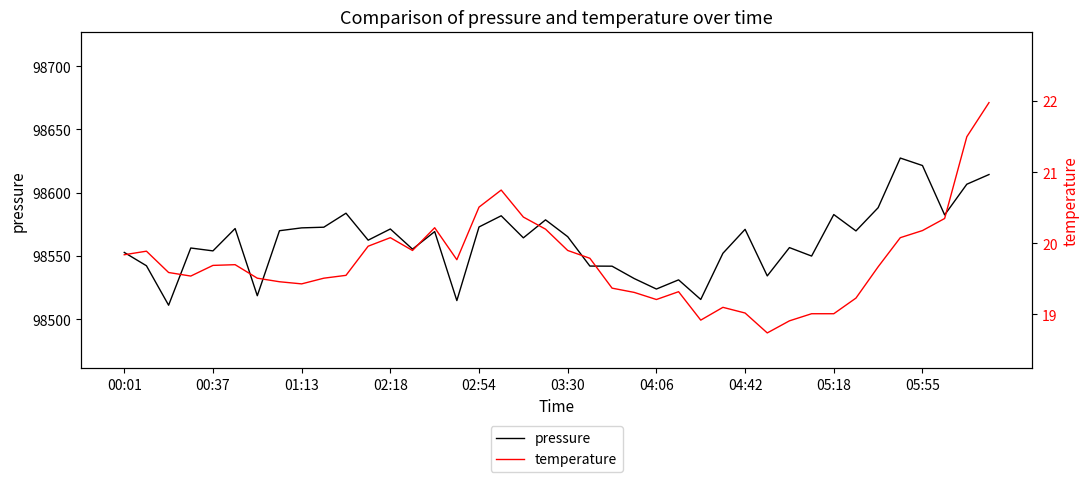

Which series has the largest total across all categories?

pressure